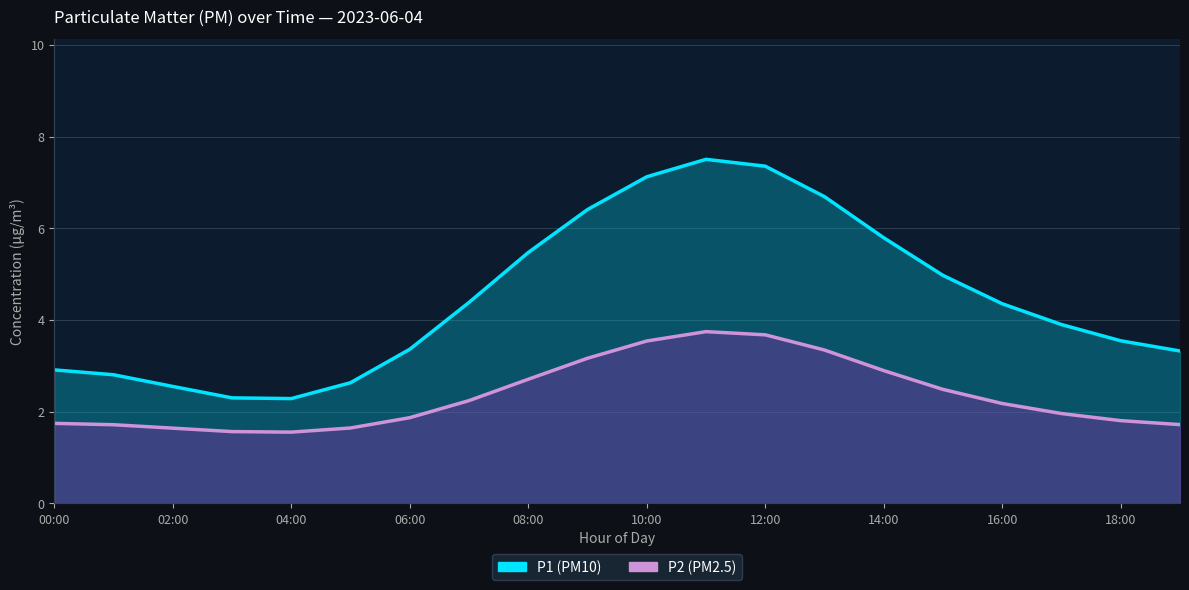

True or false: P1 and P2 cross at least once.

False